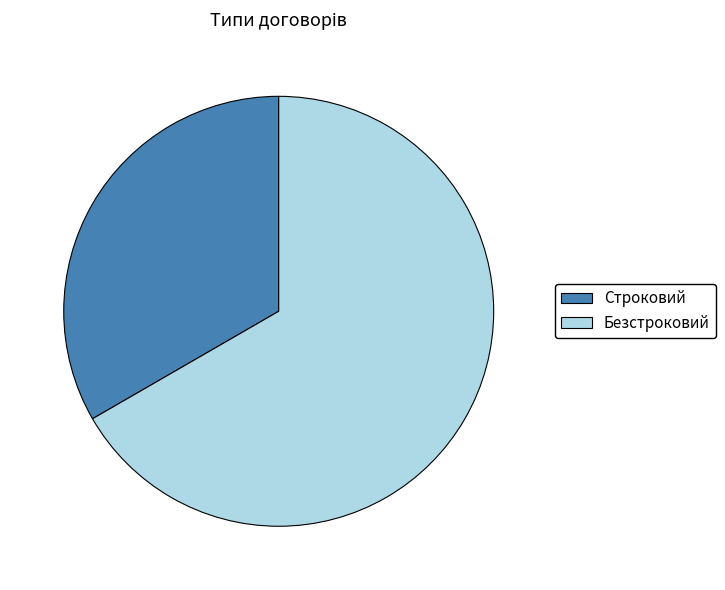

How many slices are in this pie chart?

2